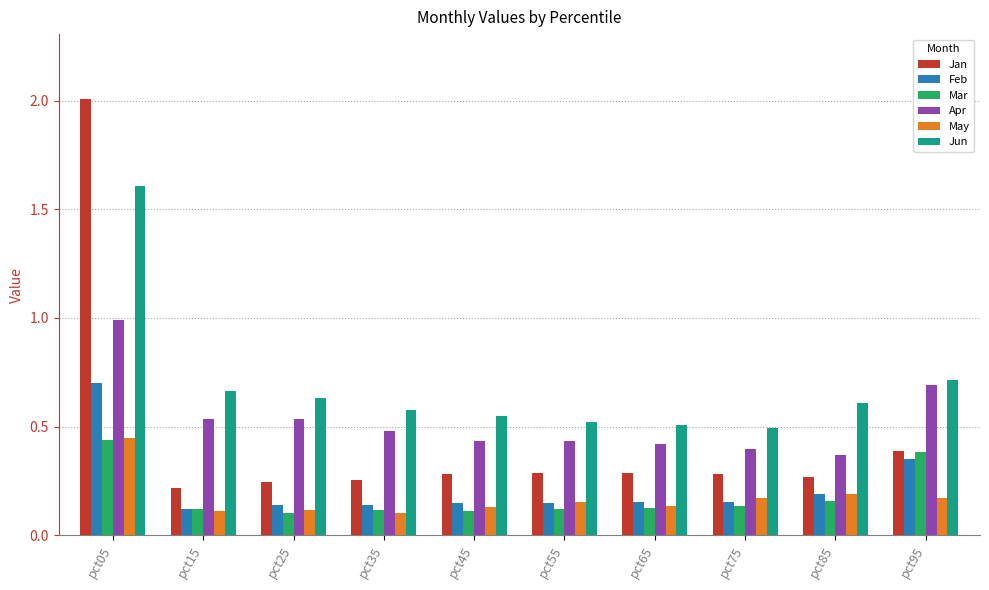

Which category has the highest value in the Mar series?

pct05